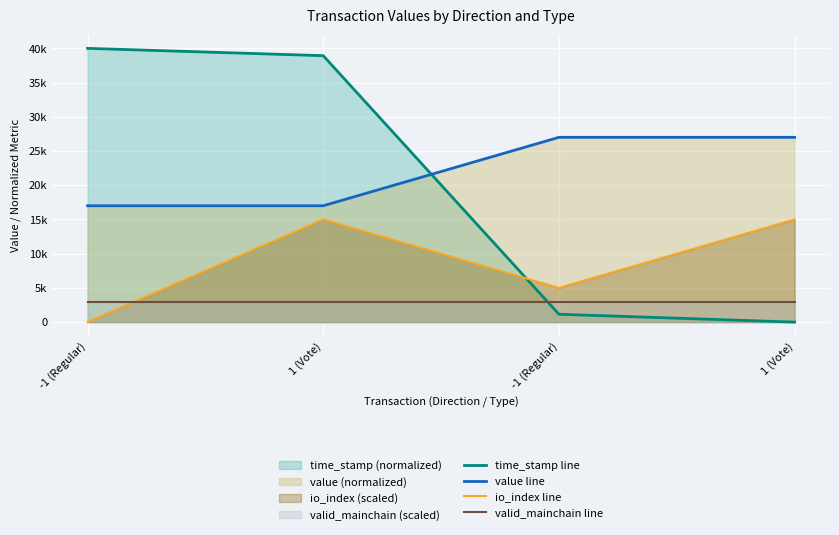

How many distinct data groups are displayed?

4